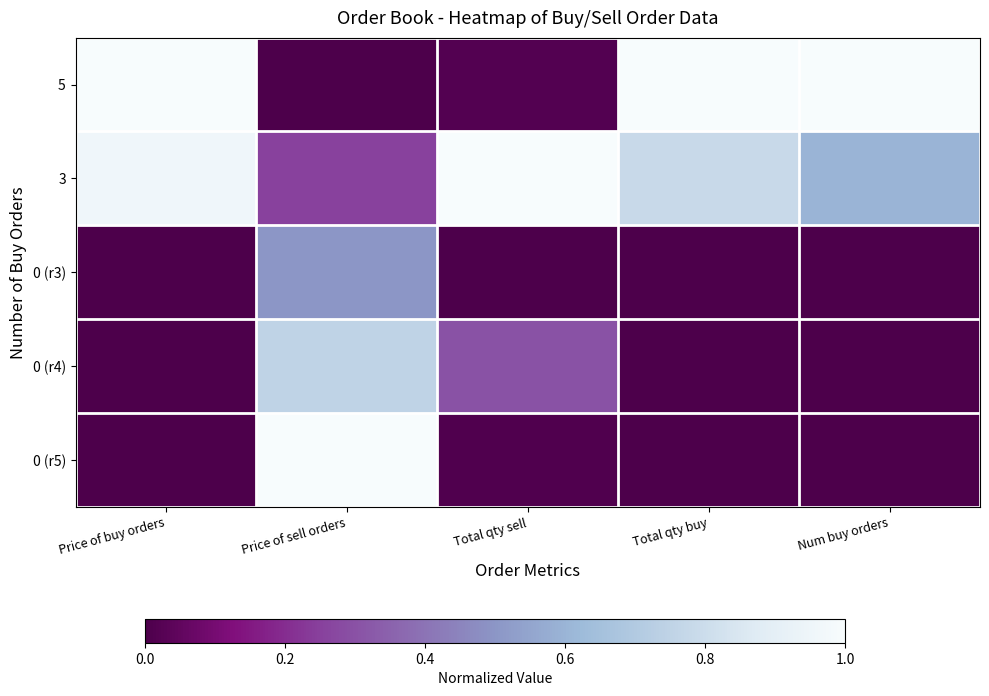

Which label corresponds to the smallest value in the chart?

Price of sell orders